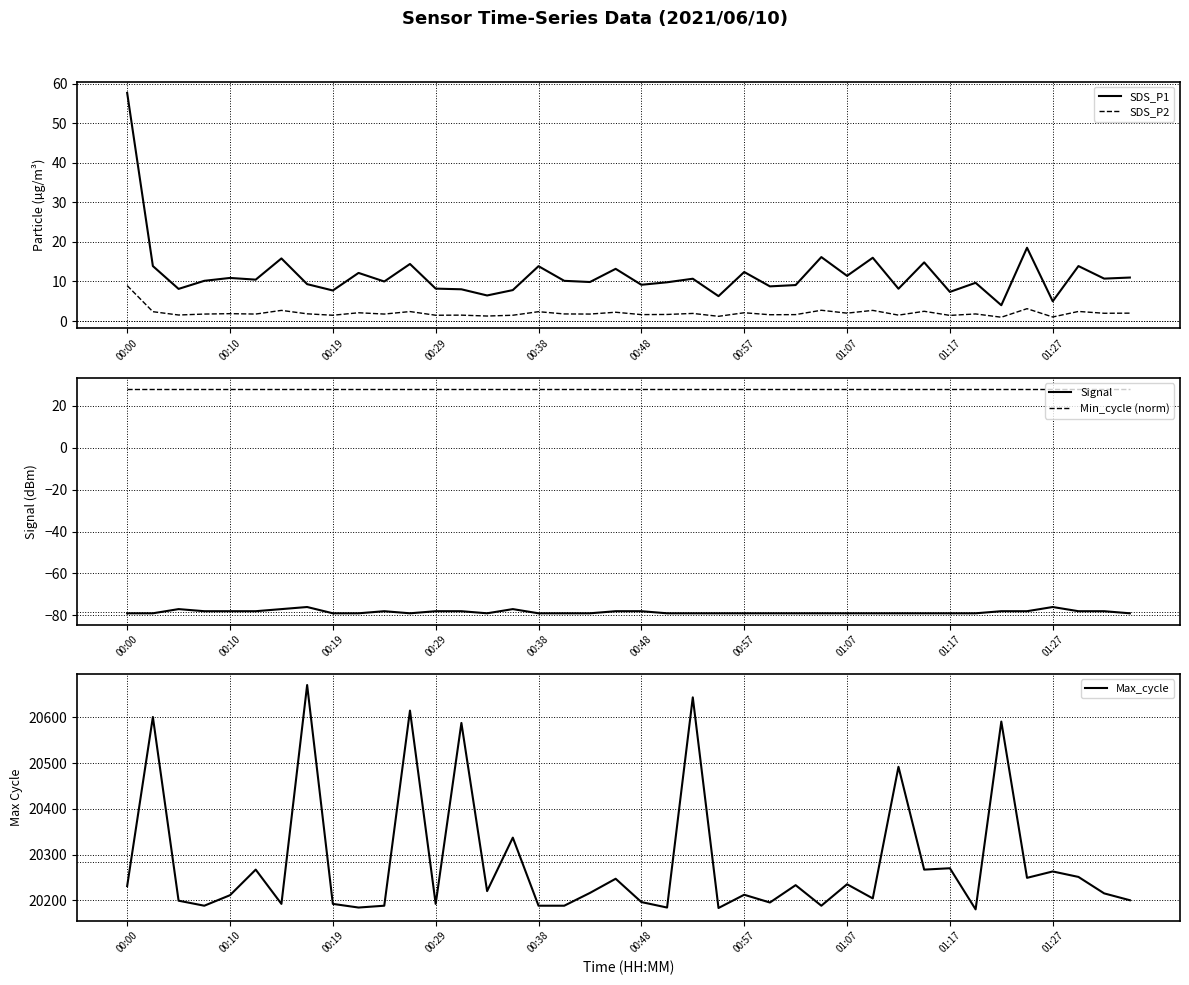

What are all the series names shown in the legend?

SDS_P1, SDS_P2, Signal, Min_cycle (norm), Max_cycle